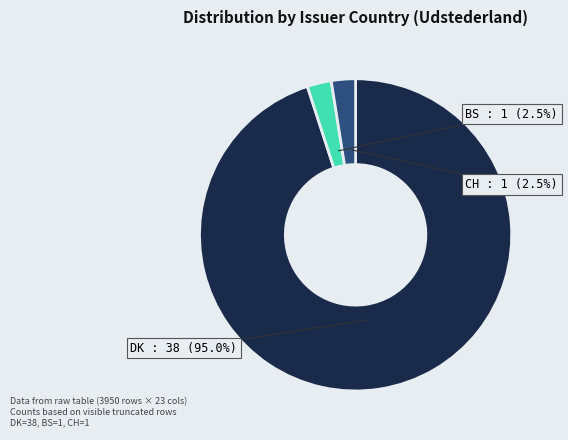

To the nearest percent, what is the combined percentage of BS and CH?

5%